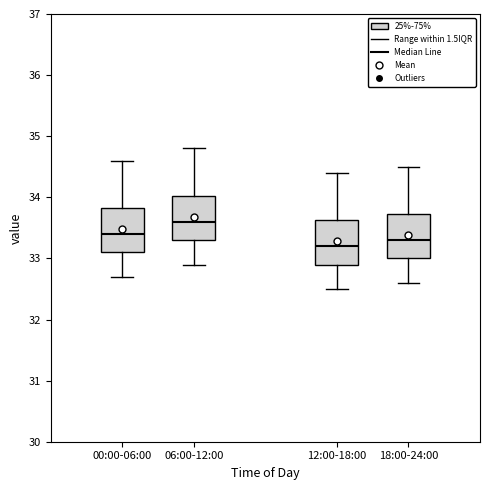

Reading left to right, read every box against the y-axis: the position of its median line, the range the box covers, and the ends of its whiskers. The values are not printed on the chart, so give them approximately, as read against the axis.

00:00-06:00: median 33.4, box 33.1 to 33.8, whiskers 32.7 to 34.6
06:00-12:00: median 33.6, box 33.3 to 34.0, whiskers 32.9 to 34.8
12:00-18:00: median 33.2, box 32.9 to 33.6, whiskers 32.5 to 34.4
18:00-24:00: median 33.3, box 33.0 to 33.7, whiskers 32.6 to 34.5